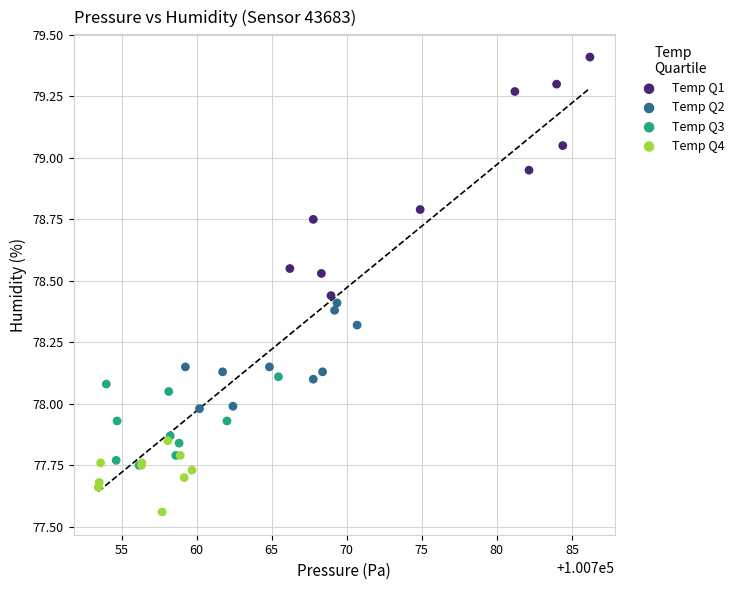

Which series contains the lowest Y value?

Temp Q4